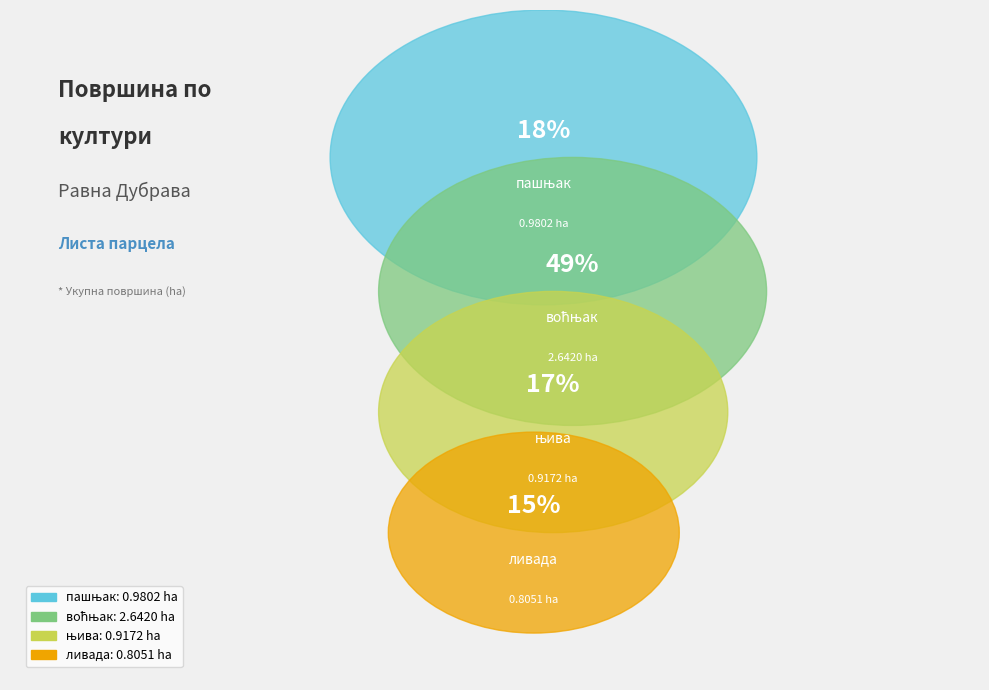

What is the smallest slice in the pie chart?

ливада